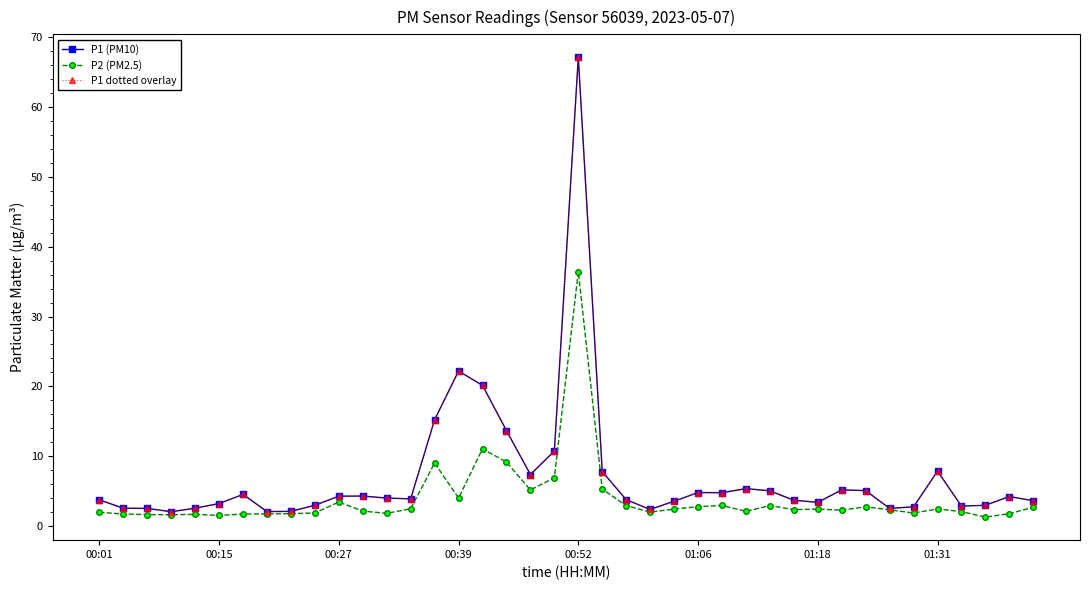

What is the label of the 19th point from the right?

21